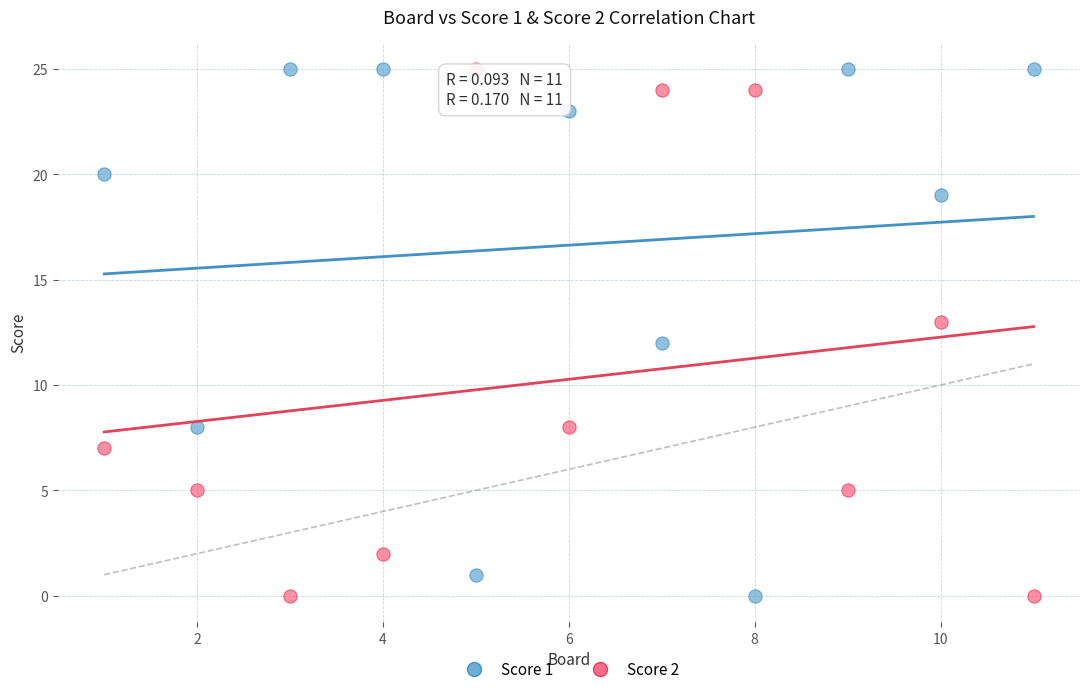

What is the X range (max minus min) for the scatter plot?

10